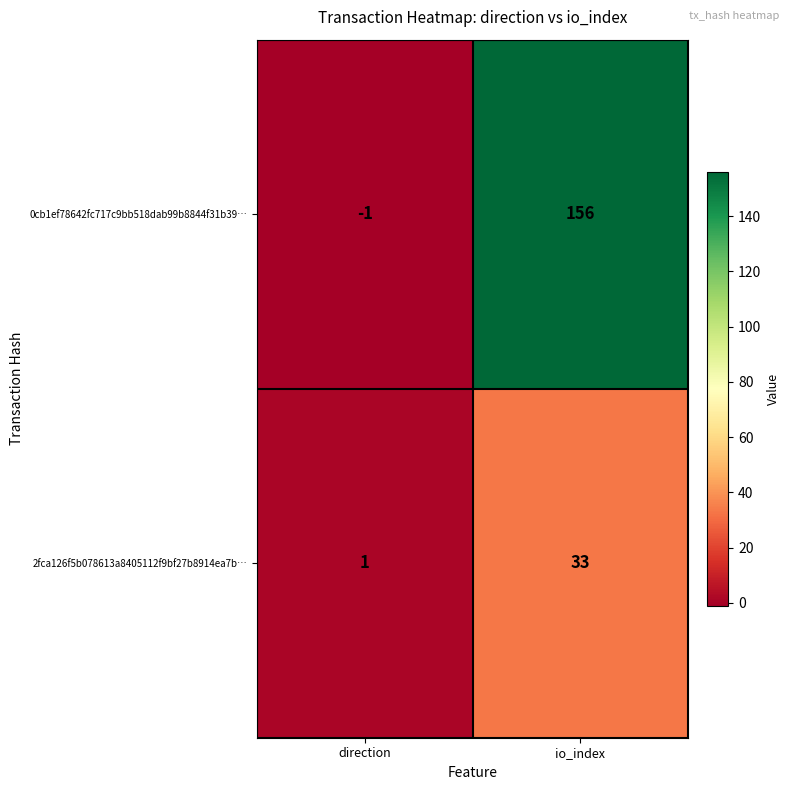

Which label corresponds to the smallest value in the chart?

direction